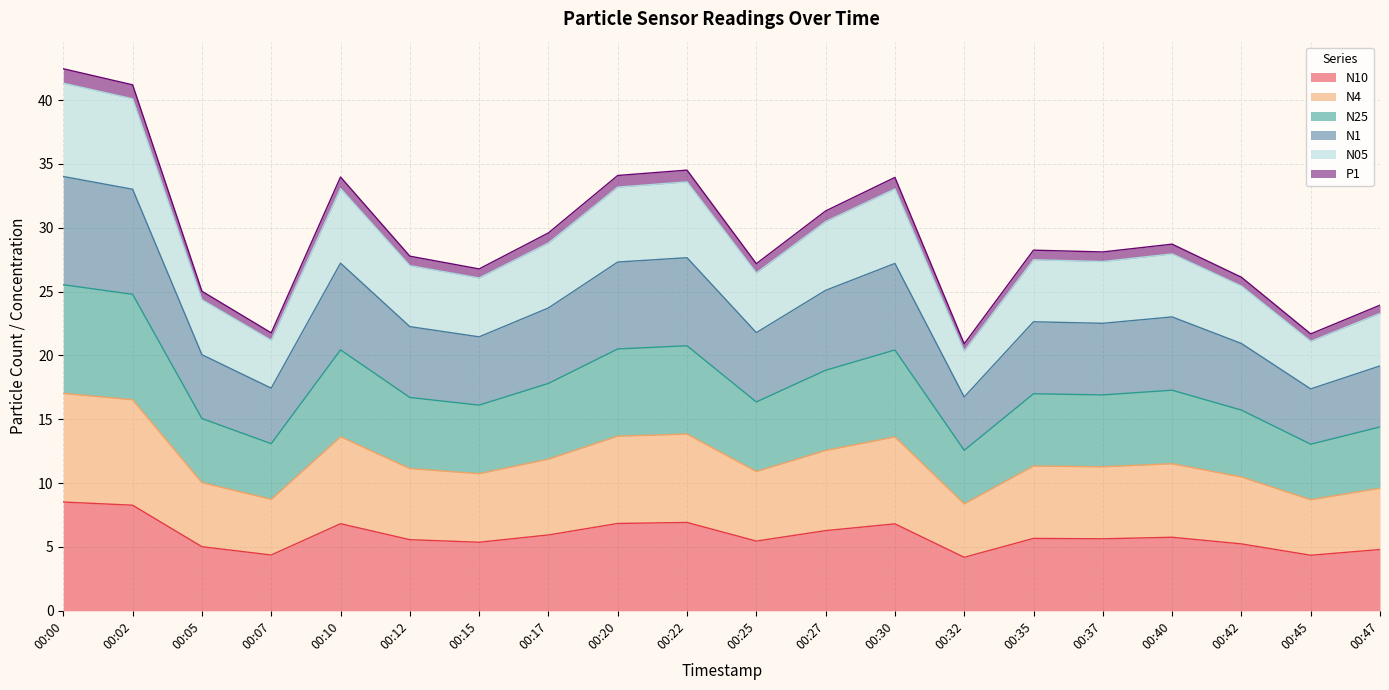

True or false: N4 has more than 2 points higher than both neighbors.

True